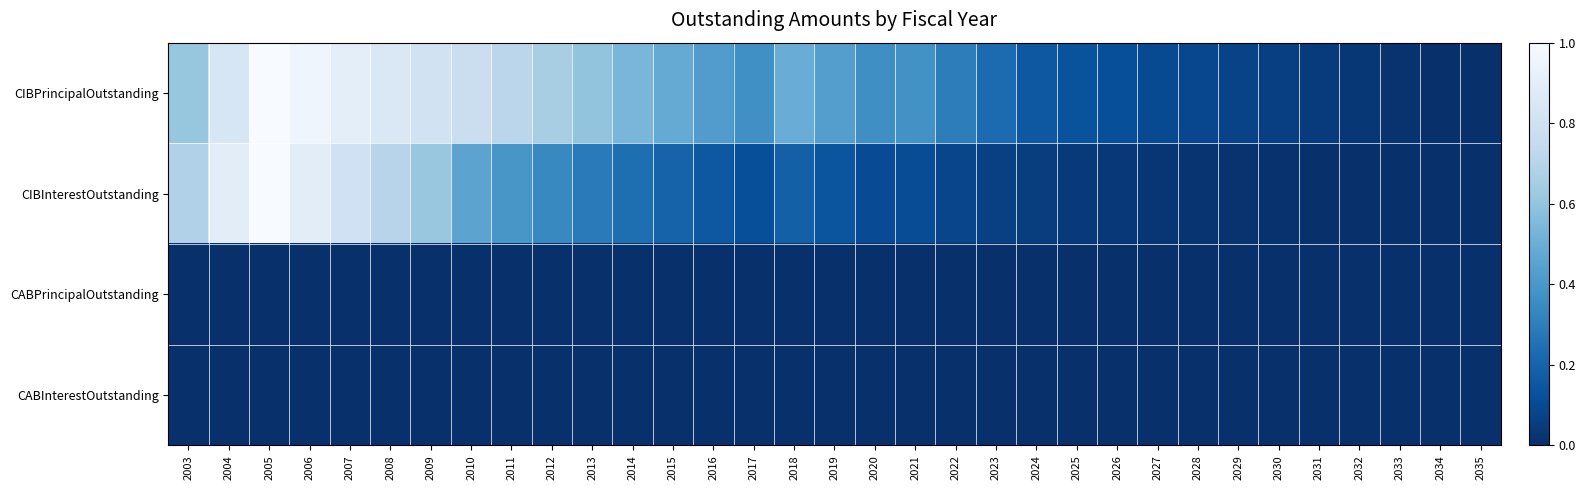

How many distinct data groups are displayed?

4